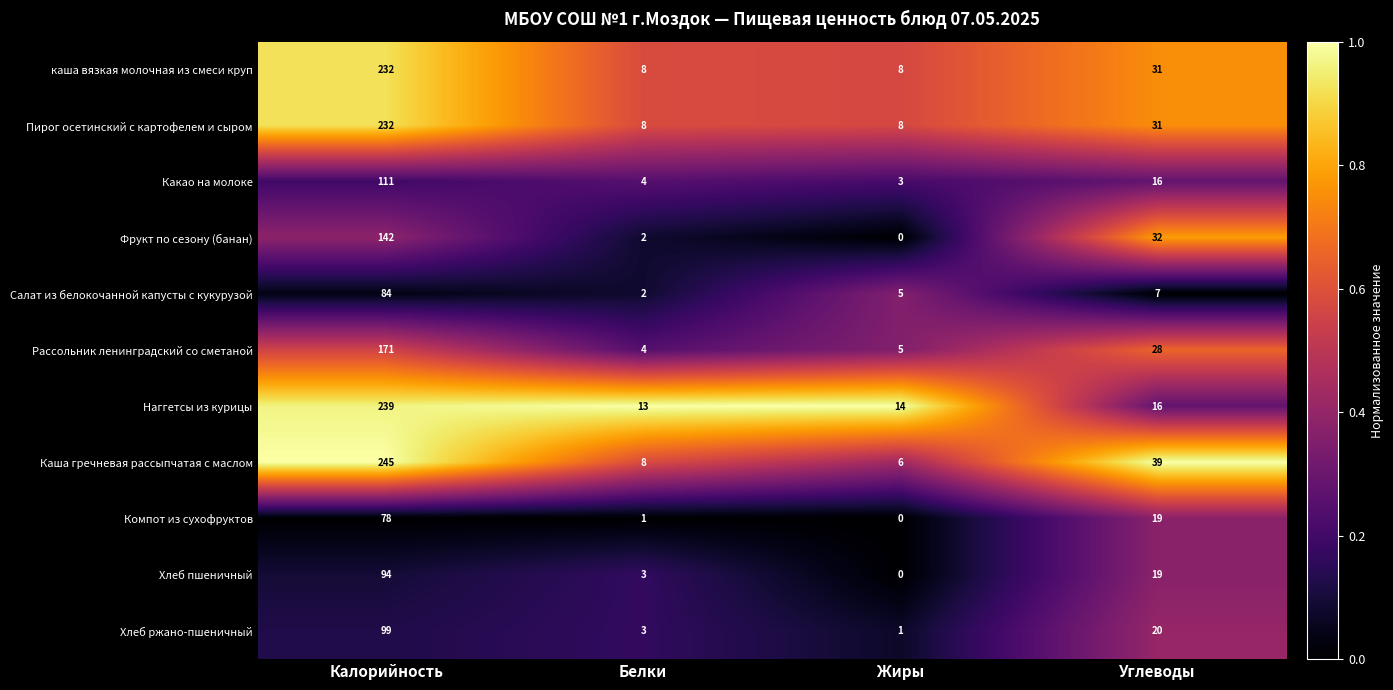

At how many categories does at least one series exceed 0?

4